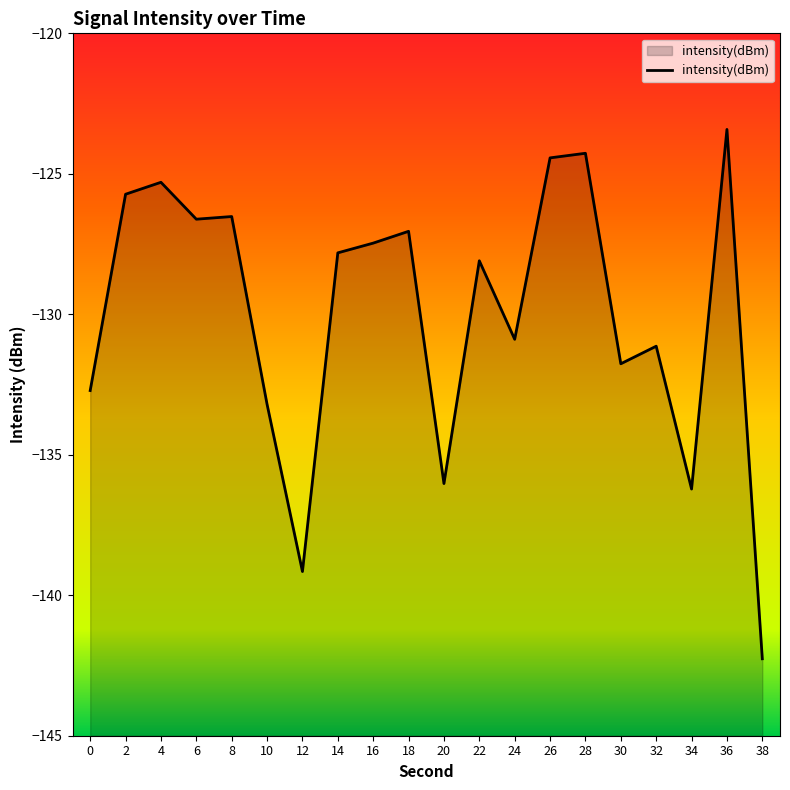

How many data points are less than -127?

13